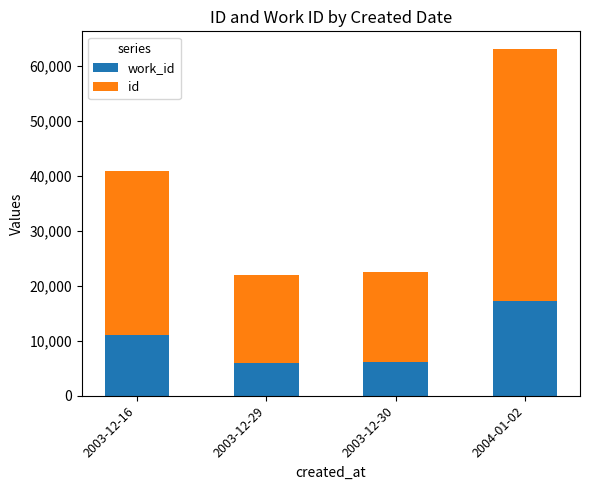

What is the total value across all series at 2003-12-30?

22496